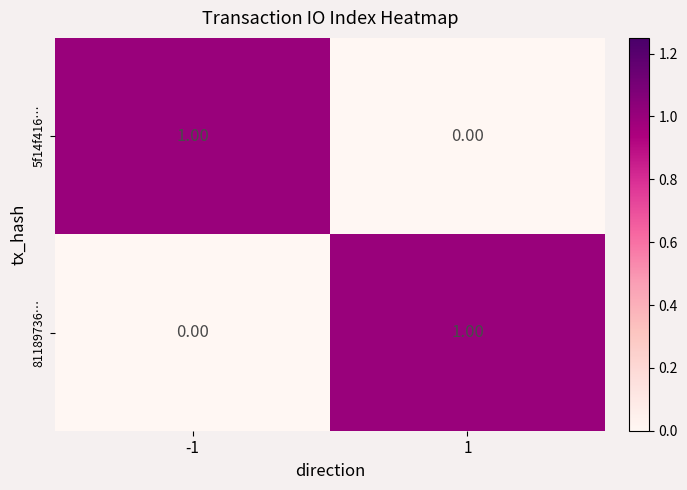

Is the value of 5f14f416… at 1 greater than the value of 81189736… at 1?

No